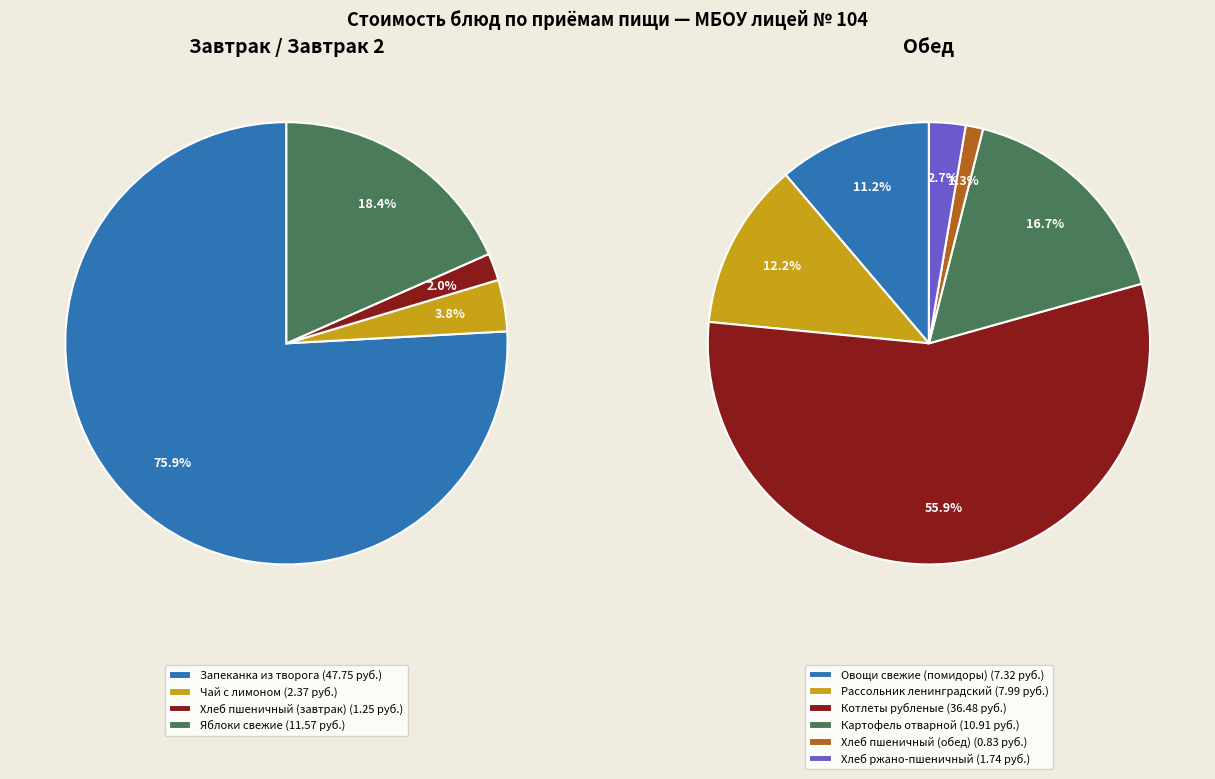

Rank the categories by value from highest to lowest.

Запеканка из творога, Котлеты рубленые, Яблоки свежие, Картофель отварной, Рассольник ленинградский, Овощи свежие (помидоры), Чай с лимоном, Хлеб ржано-пшеничный, Хлеб пшеничный (завтрак), Хлеб пшеничный (обед)